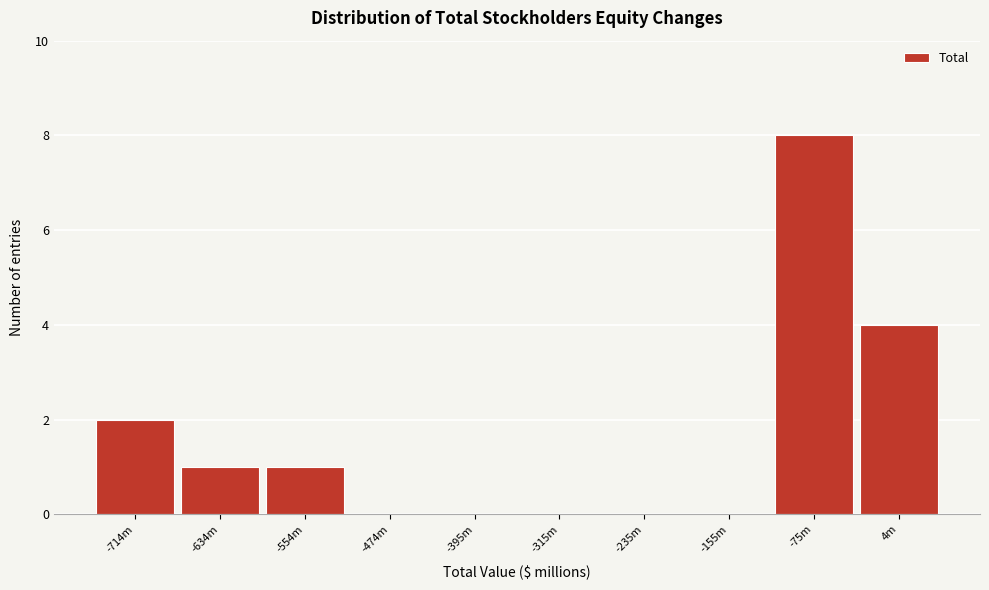

Reading right to left, transcribe all the data shown in this chart.

4m=4	-75m=8	-155m=0	-235m=0	-315m=0	-395m=0	-474m=0	-554m=1	-634m=1	-714m=2